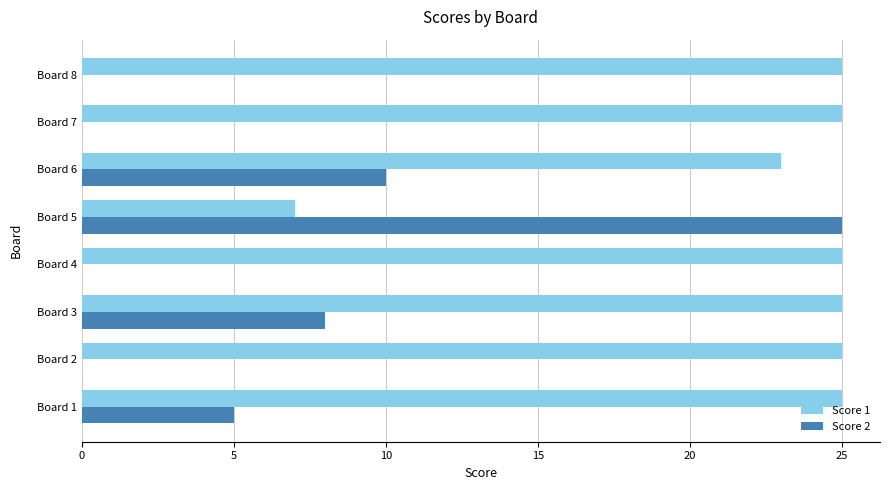

What is the sum of the Score 2 values at Board 4 and Board 3?

8